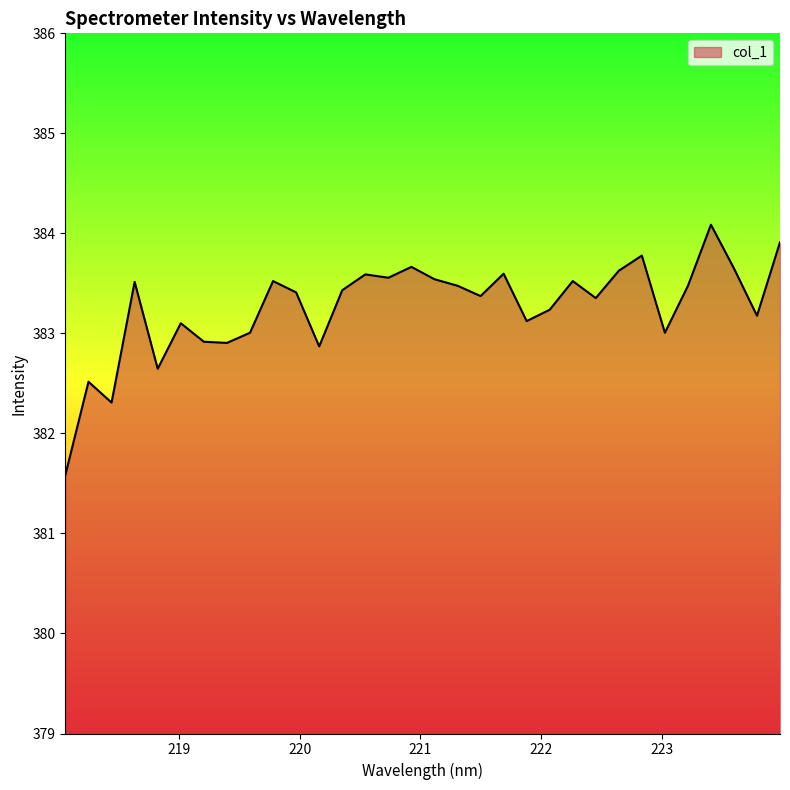

What is the minimum value shown in the chart?

381.6